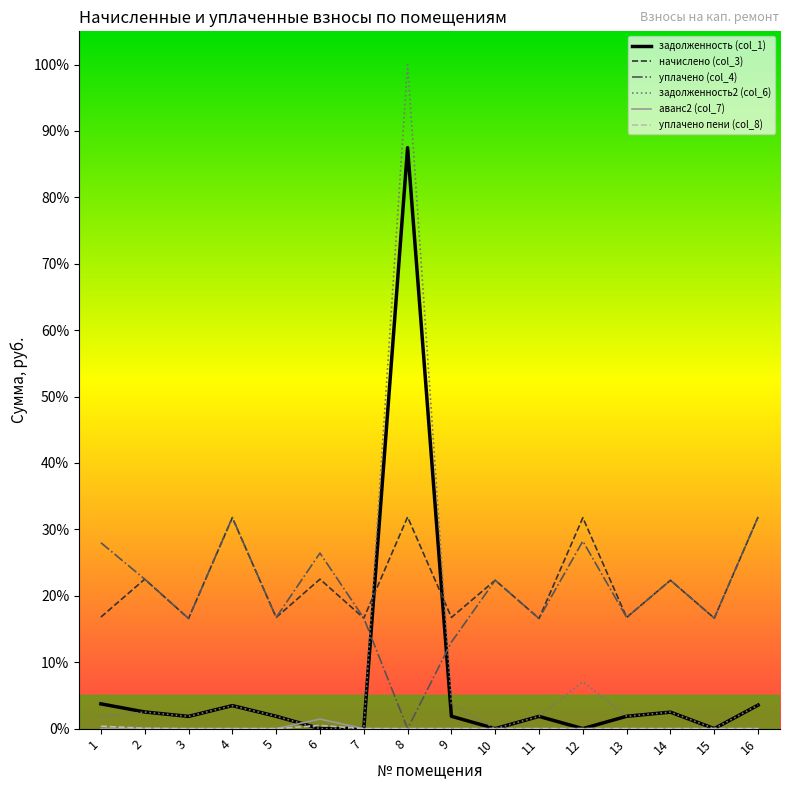

Which series has the widest spread of values?

задолженность2 (col_6)